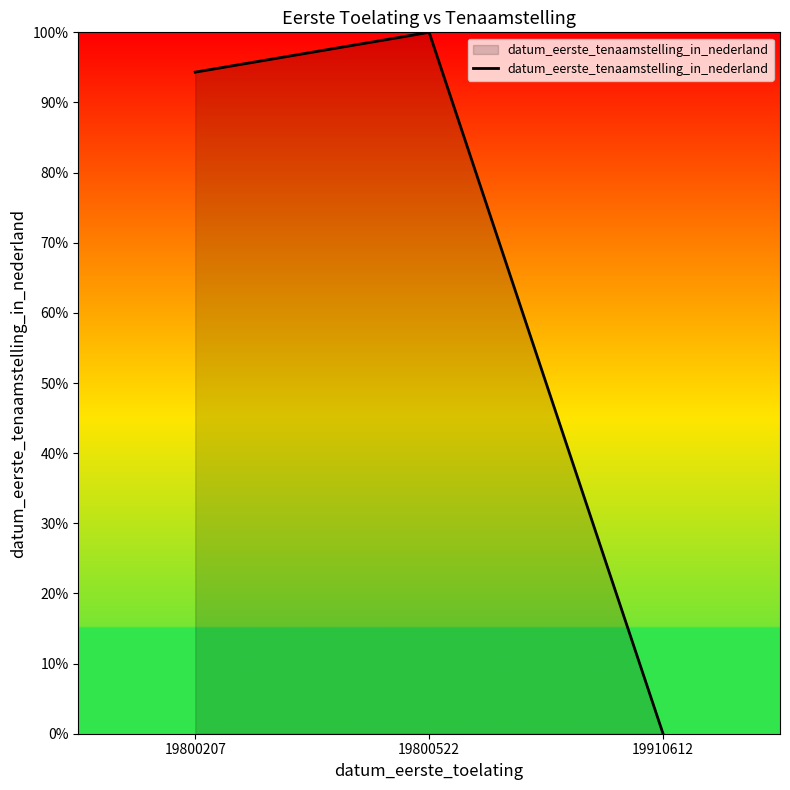

Does the chart have visible grid lines?

No